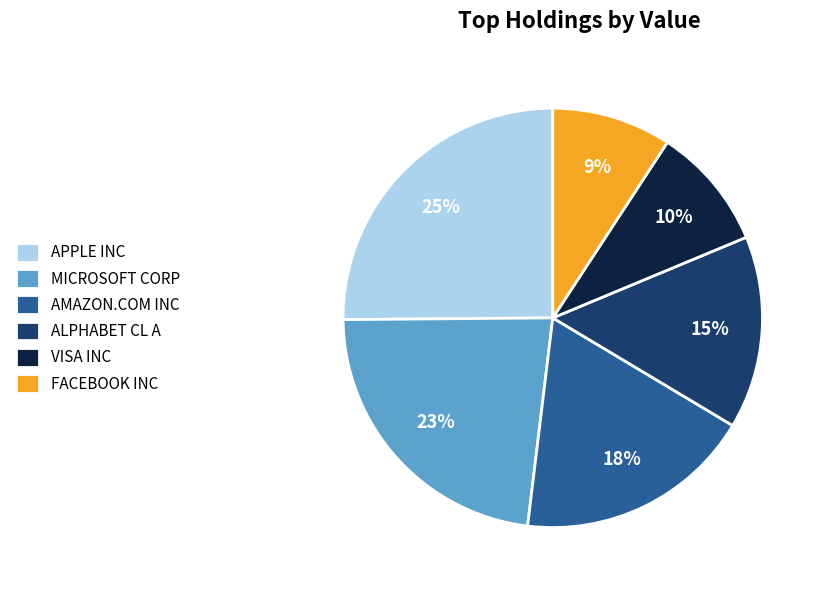

Which slice is the largest?

APPLE INC